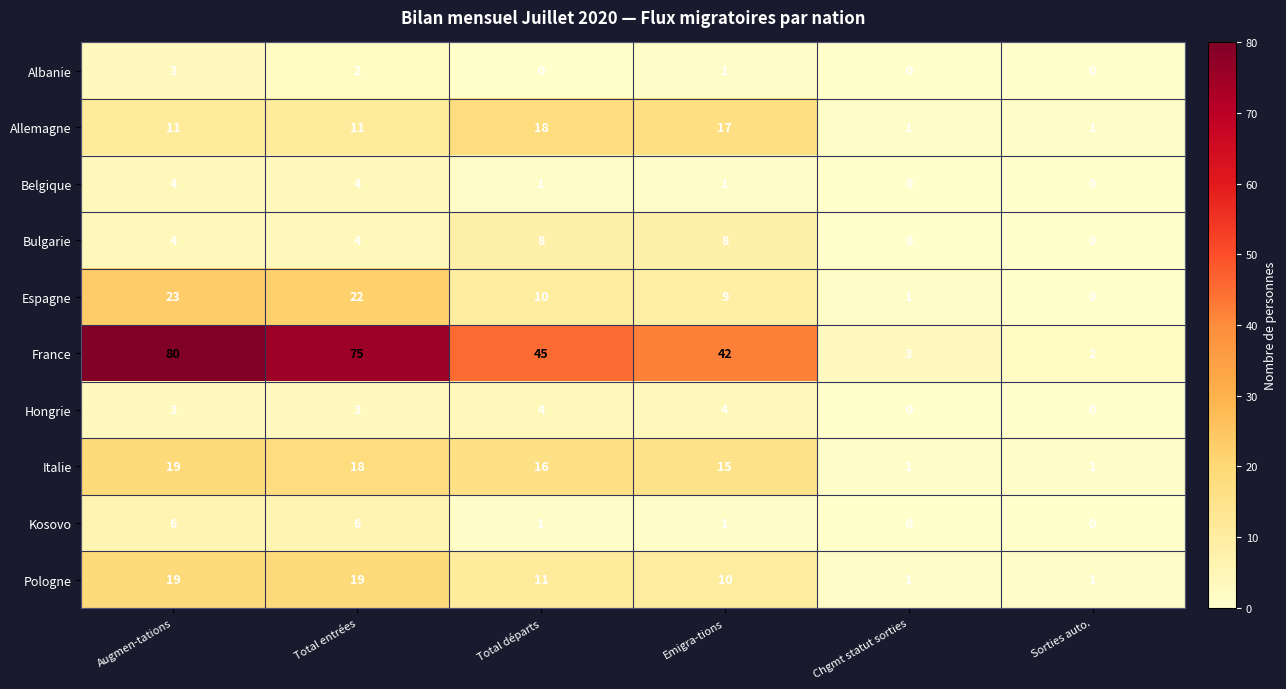

Which series changed the most between Augmen-tations and Total entrées?

France